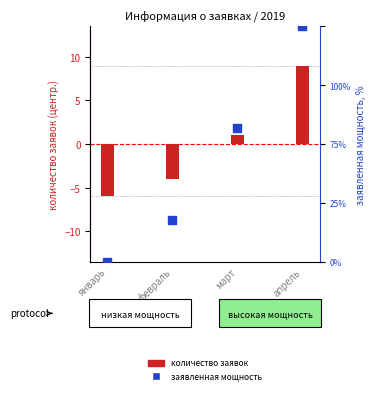

Which series has the largest Y range (max minus min)?

заявленная мощность, %